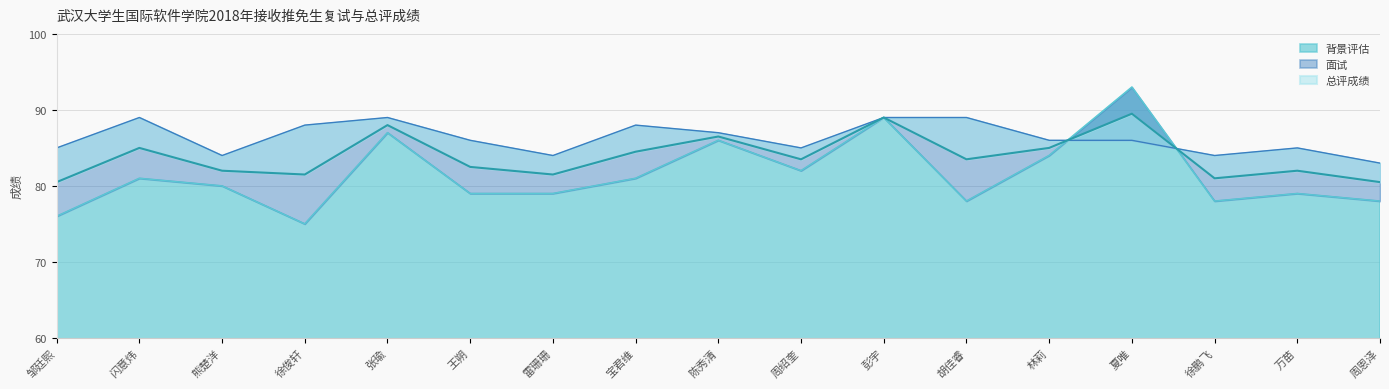

After their last crossing, which series has the higher values: 面试 or 背景评估?

面试